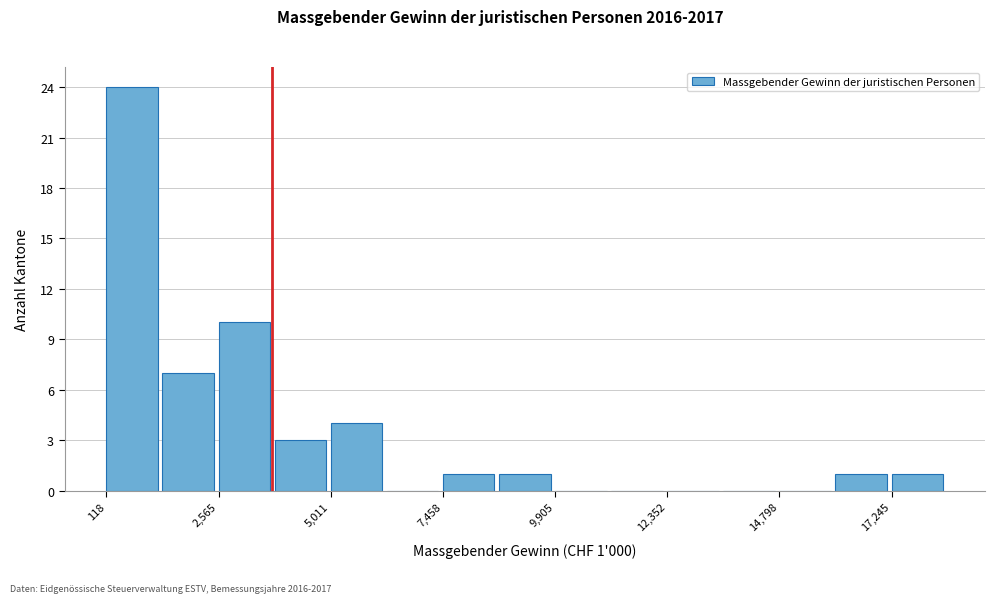

Read against the x-axis, roughly where is the centre of the tallest bar?

500